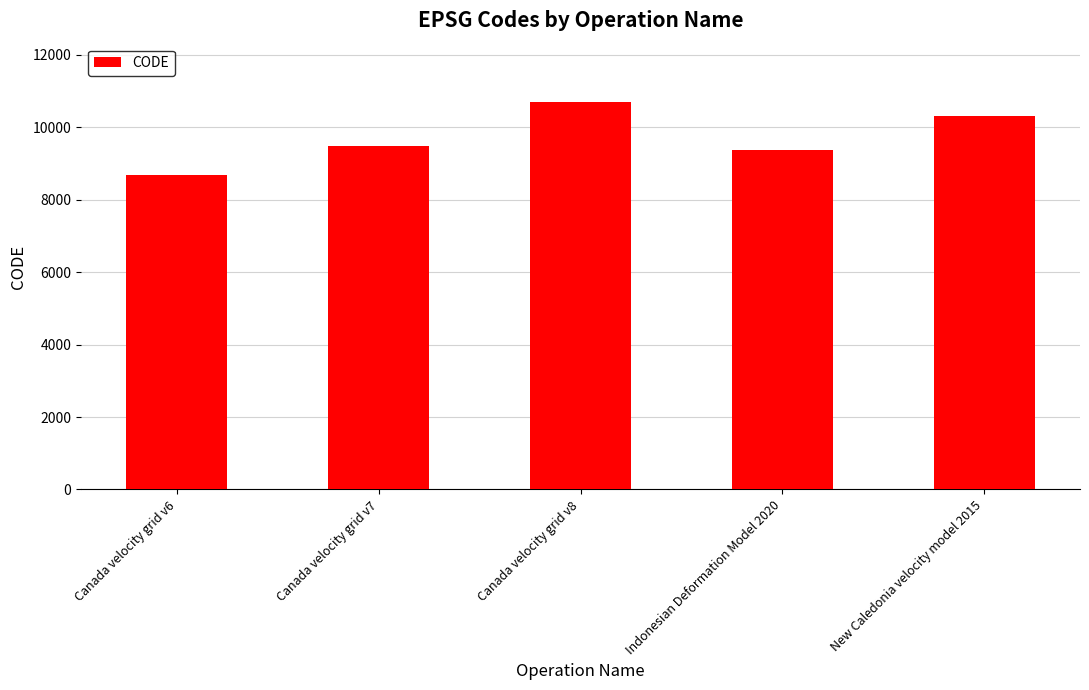

What is the change in value from Canada velocity grid v6 to Canada velocity grid v7?

+807